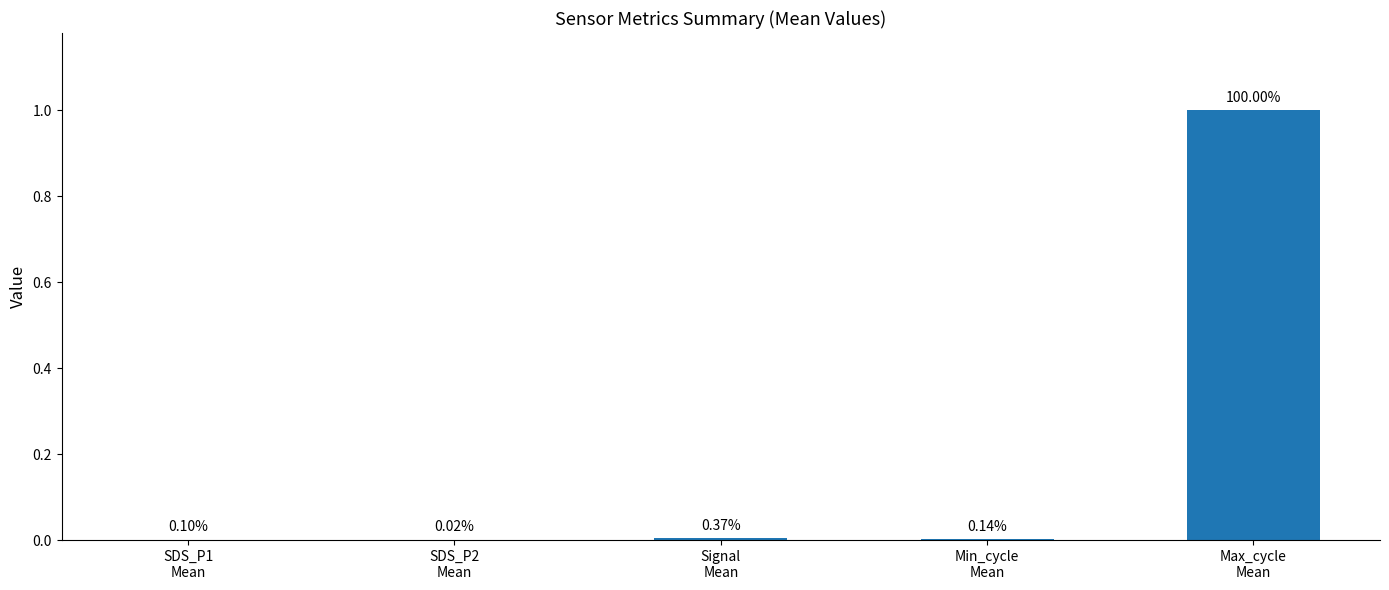

What is the label of the 5th bar from the right?

SDS_P1
Mean